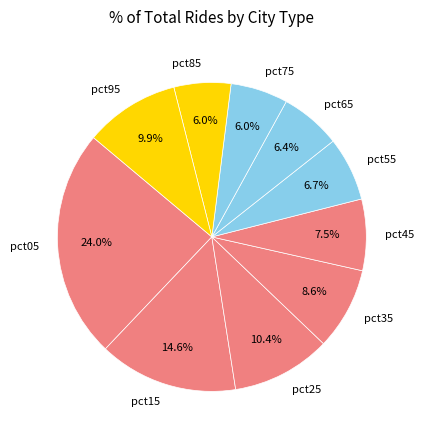

To the nearest percent, what percentage of the pie is pct95?

10%